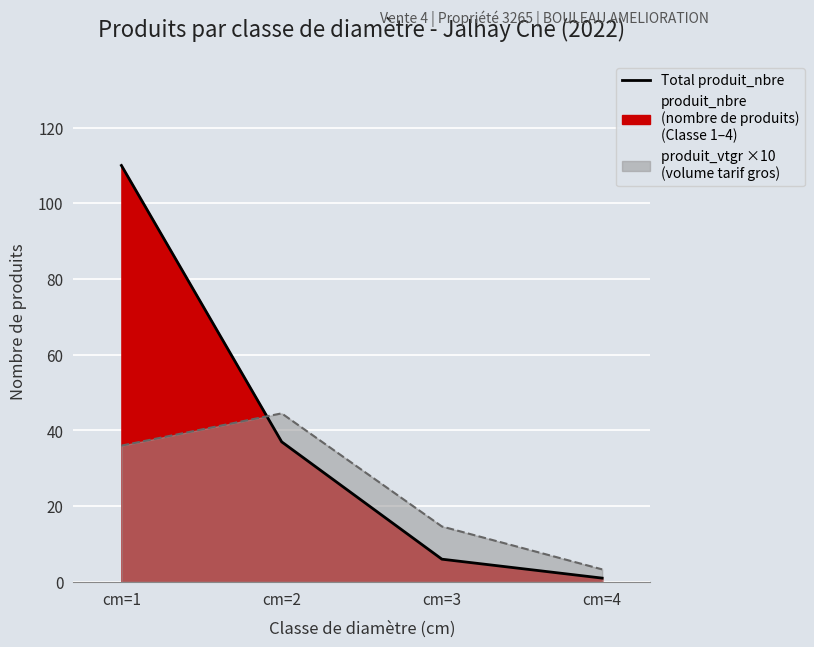

Reading left to right, list all the values displayed in this chart.

110	37	6	1